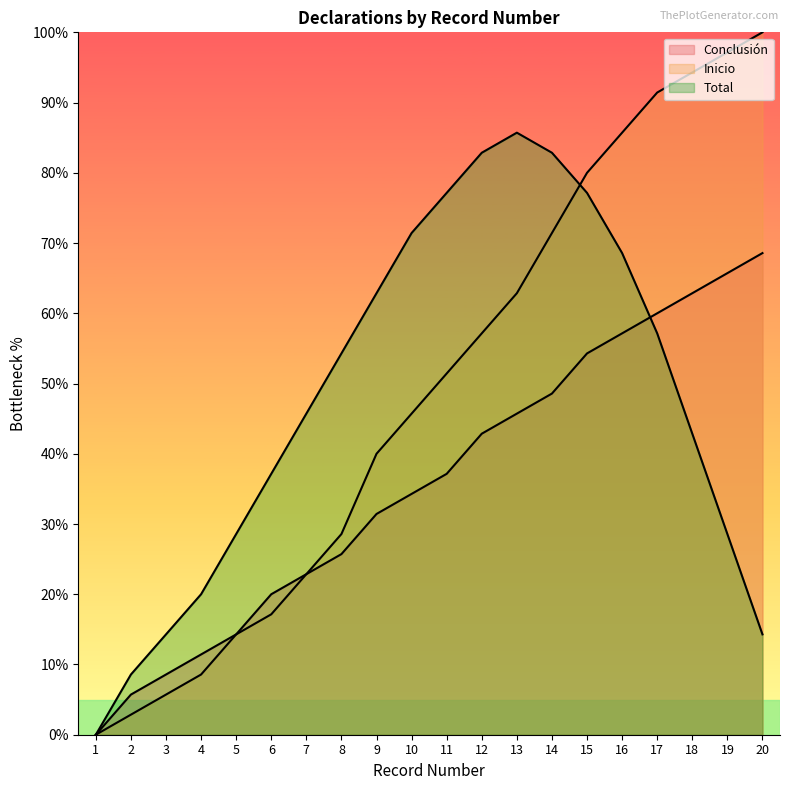

True or false: Total has more than 1 points higher than both neighbors.

False